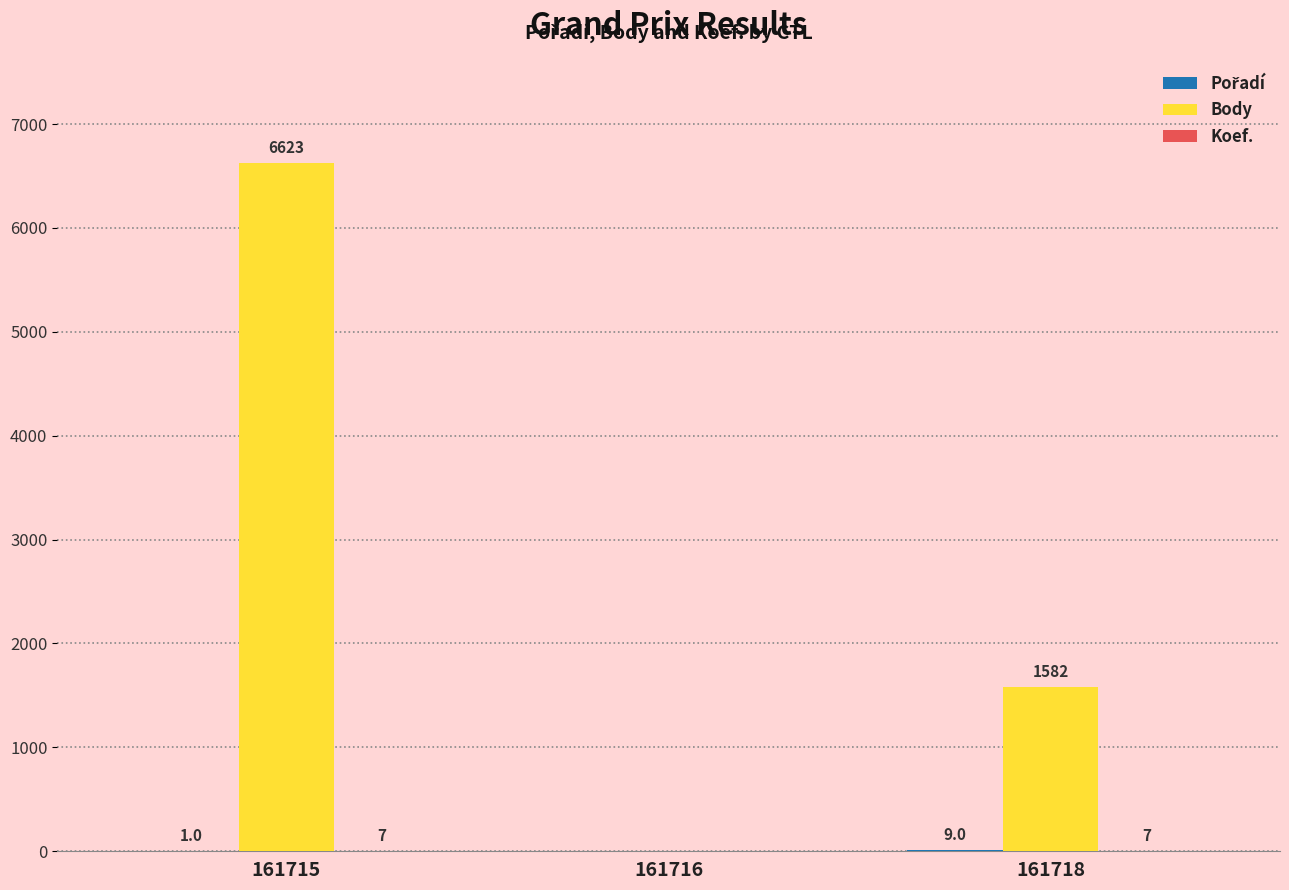

What is the total value across all series at 161718?

1598